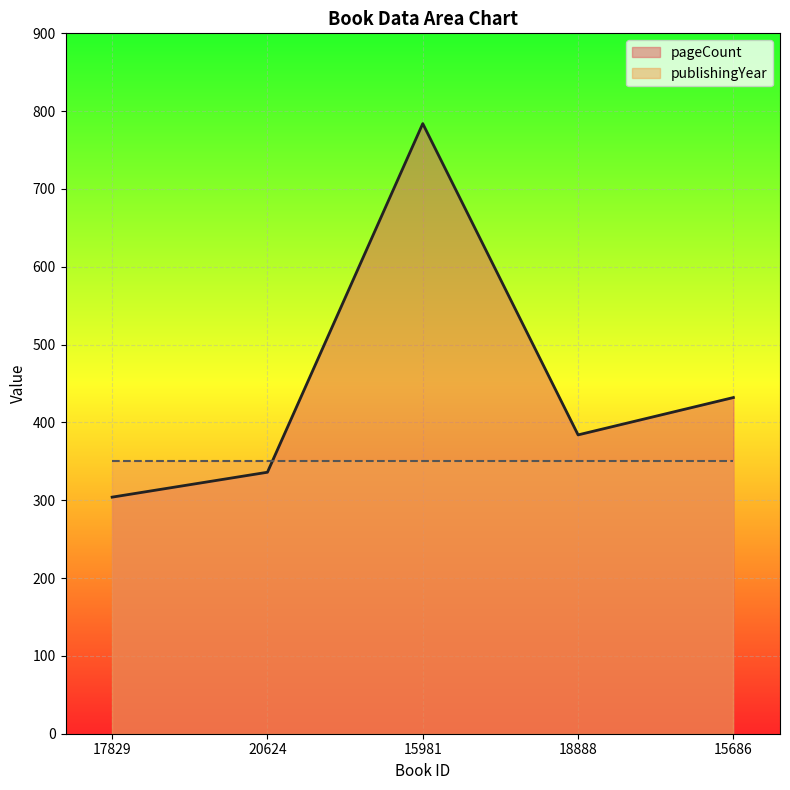

Reading left to right, transcribe all the data shown in this chart.

17829=304	20624=336	15981=784	18888=384	15686=432